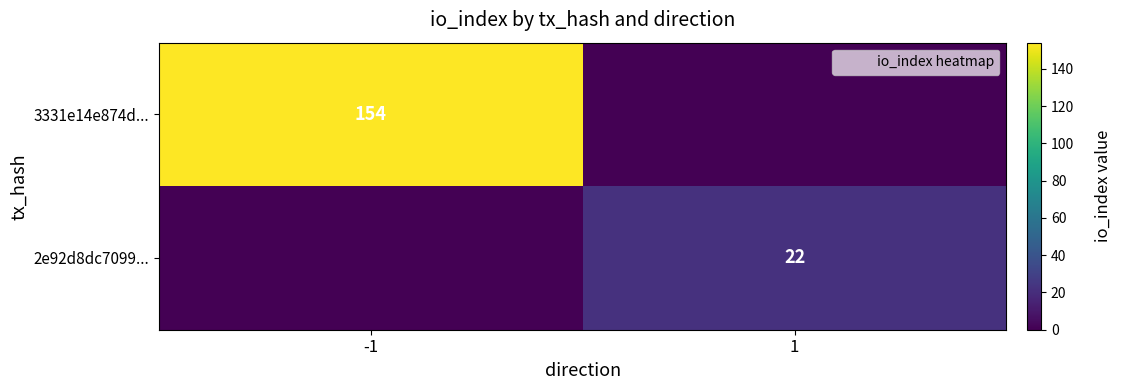

What is the difference between the highest and lowest values at -1?

154